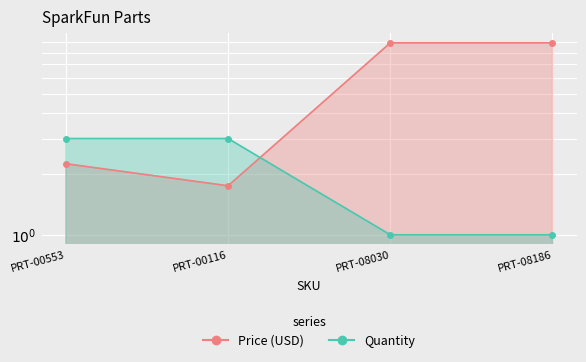

At which category is the sum across all series the highest?

PRT-08030